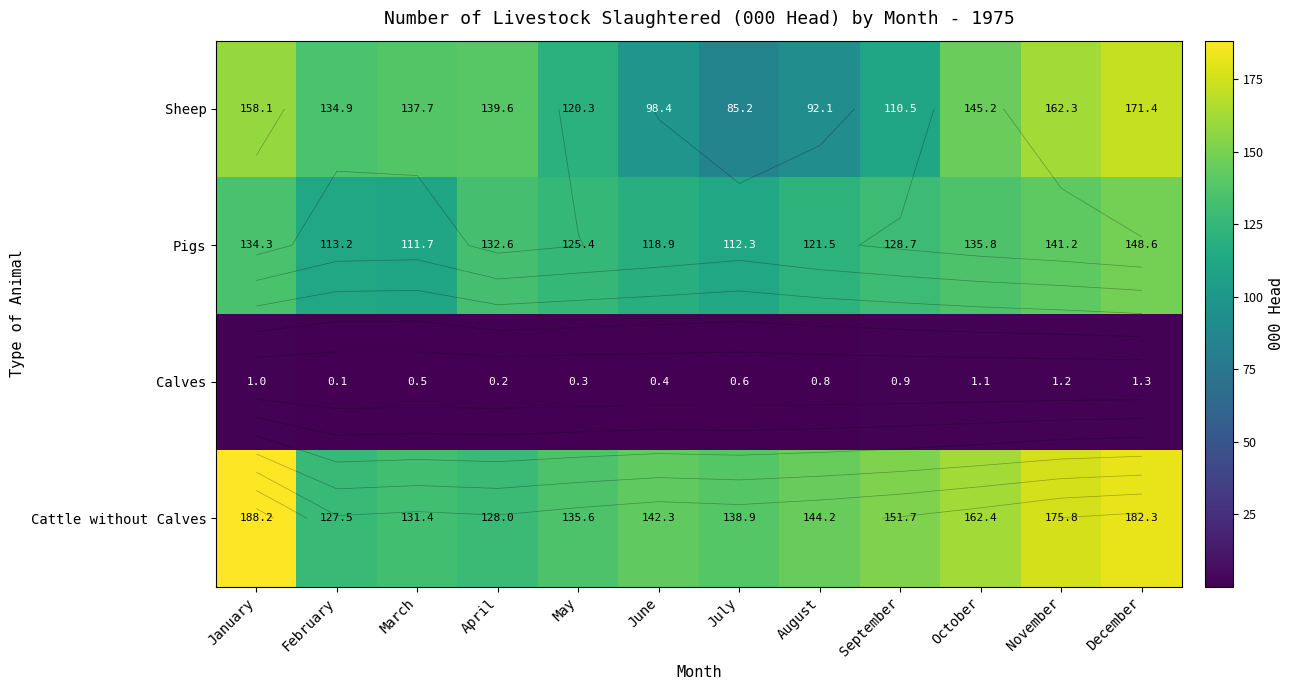

How many data points in Pigs are less than 128?

6